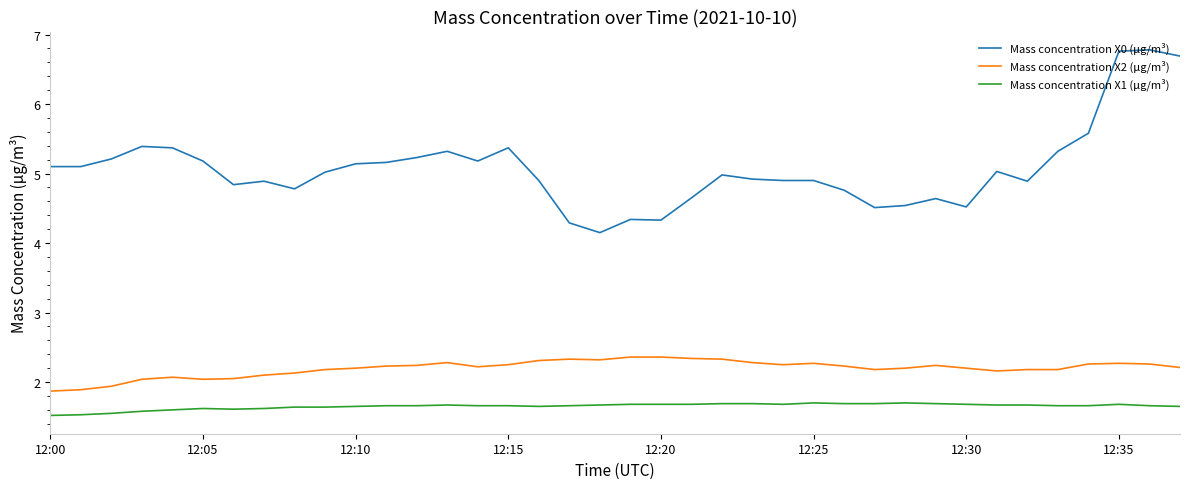

True or false: Mass concentration X2 (μg/m³) and Mass concentration X1 (μg/m³) intersect in this chart.

False